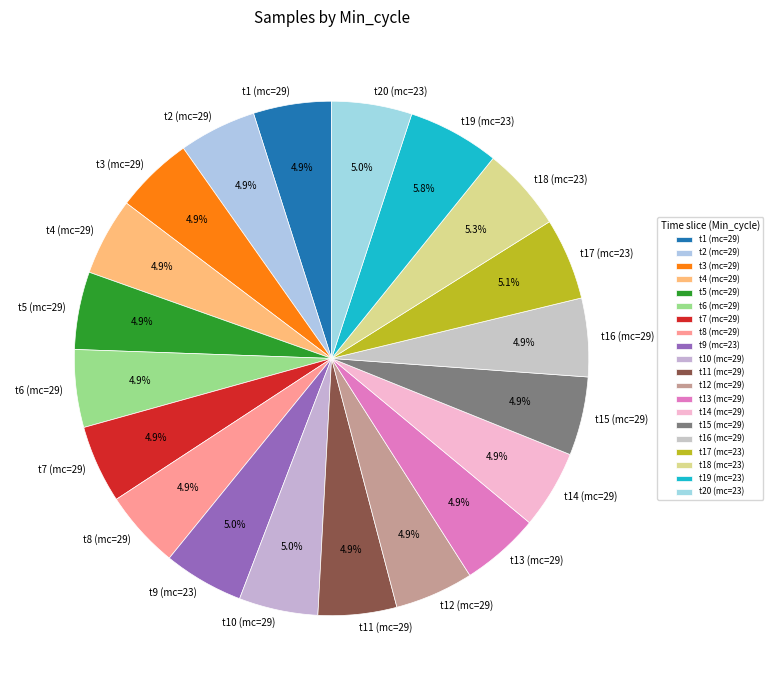

Does t8 (mc=29) account for over 50% of the chart?

No